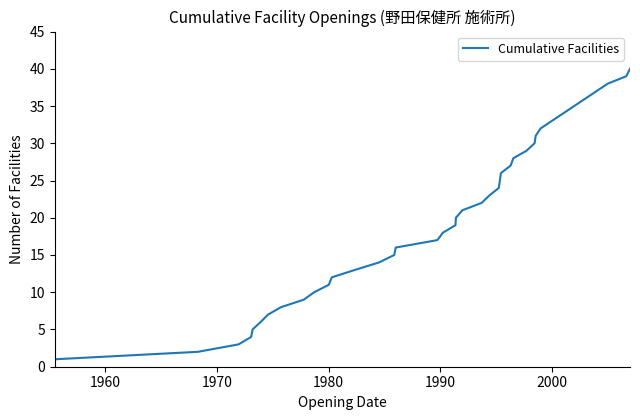

What is the difference between the maximum and minimum values?

39